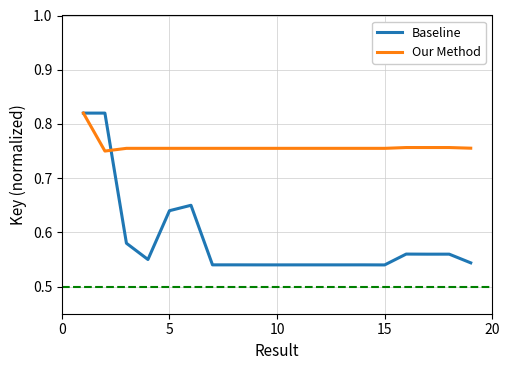

List the series in order of their overall mean, highest first.

Our Method, Baseline